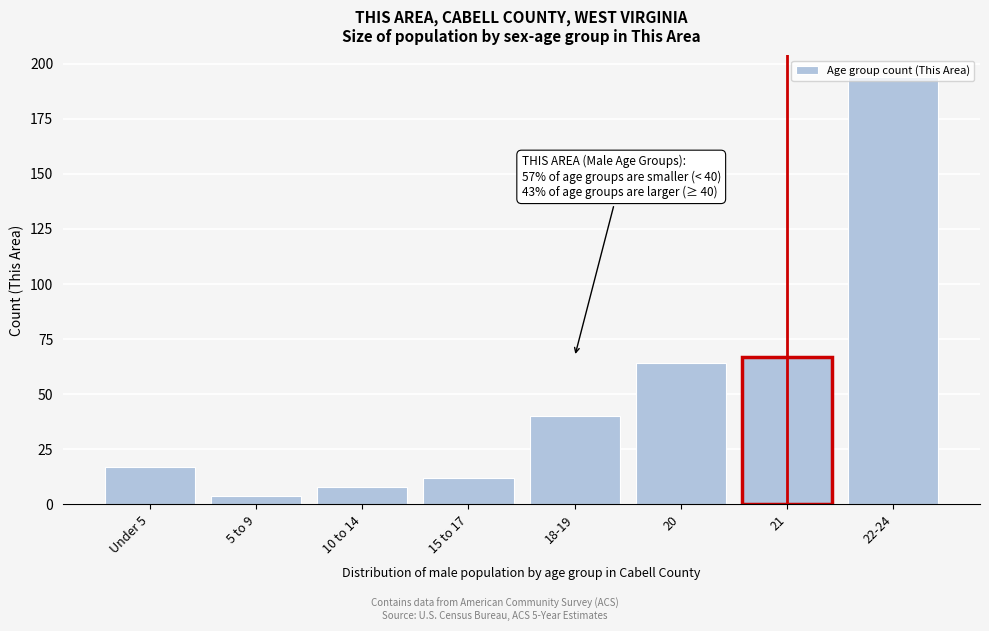

Which label corresponds to the largest value in the chart?

22-24